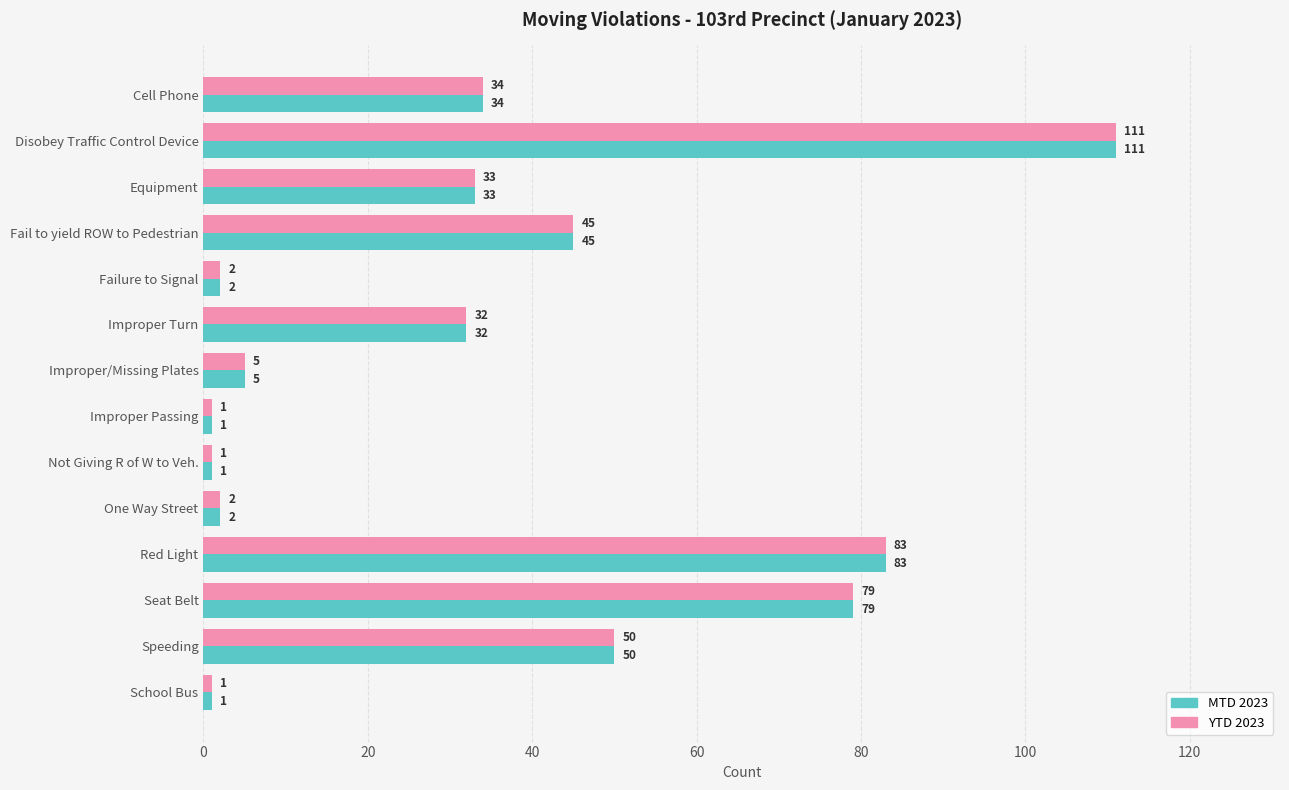

At which label is MTD 2023 closest to 56?

Speeding